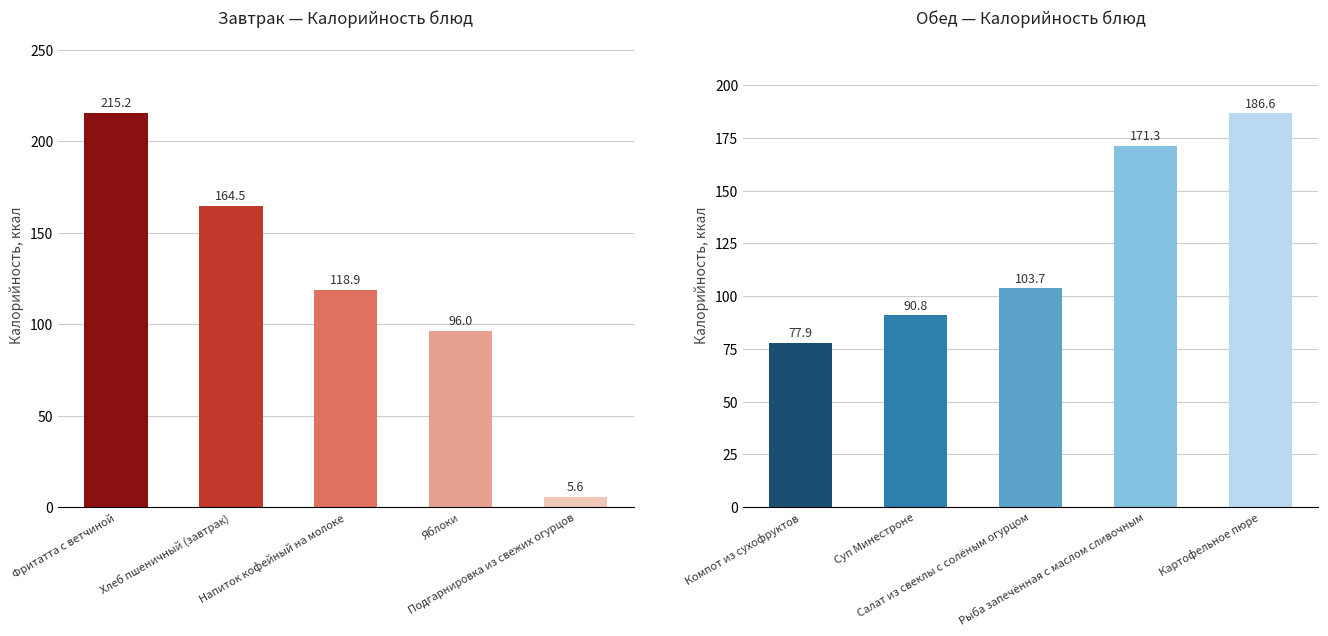

What is the minimum value for Калорийность (обед)?

77.9